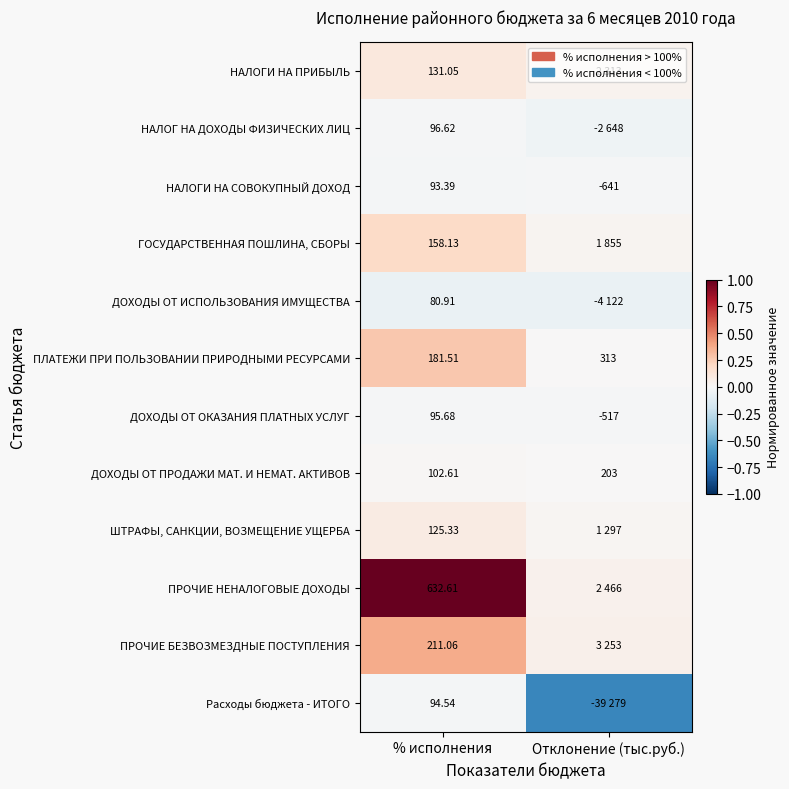

How many categories are shown in the chart?

2